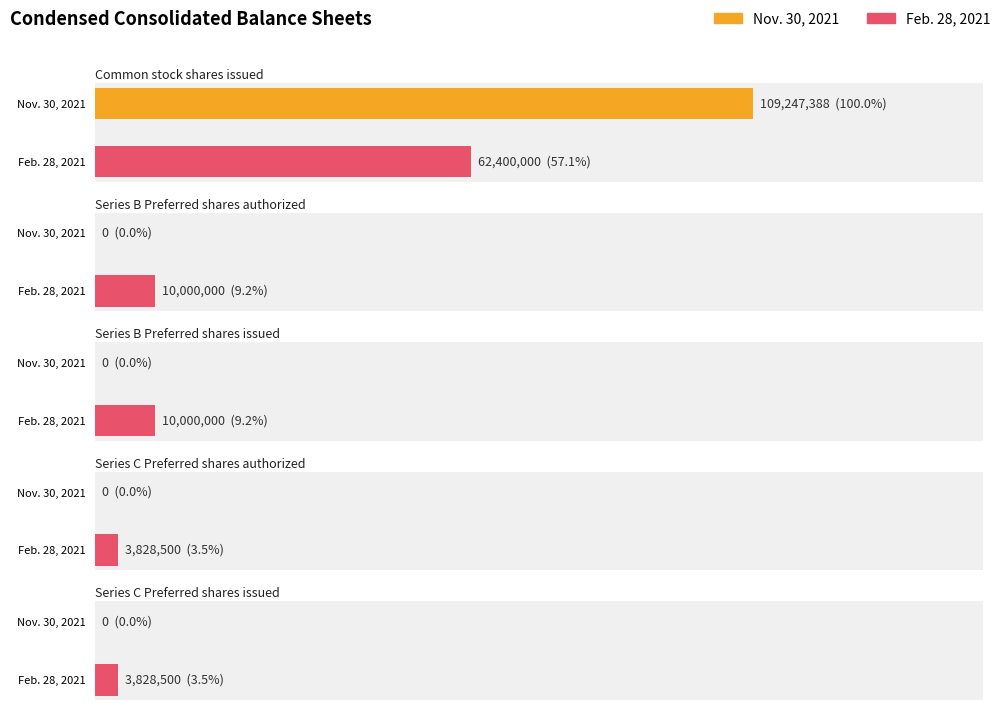

Reading left to right, what are all the values shown in this chart?

Nov. 30, 2021: Common stock shares issued=109247388	Series B Preferred shares authorized=0	Series B Preferred shares issued=0	Series C Preferred shares authorized=0	Series C Preferred shares issued=0
Feb. 28, 2021: Common stock shares issued=62400000	Series B Preferred shares authorized=10000000	Series B Preferred shares issued=10000000	Series C Preferred shares authorized=3828500	Series C Preferred shares issued=3828500